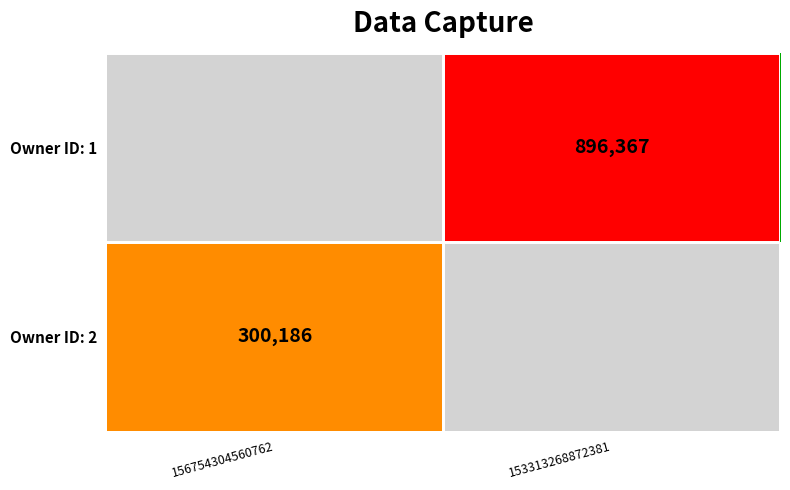

At how many categories does at least one series exceed 404941?

1